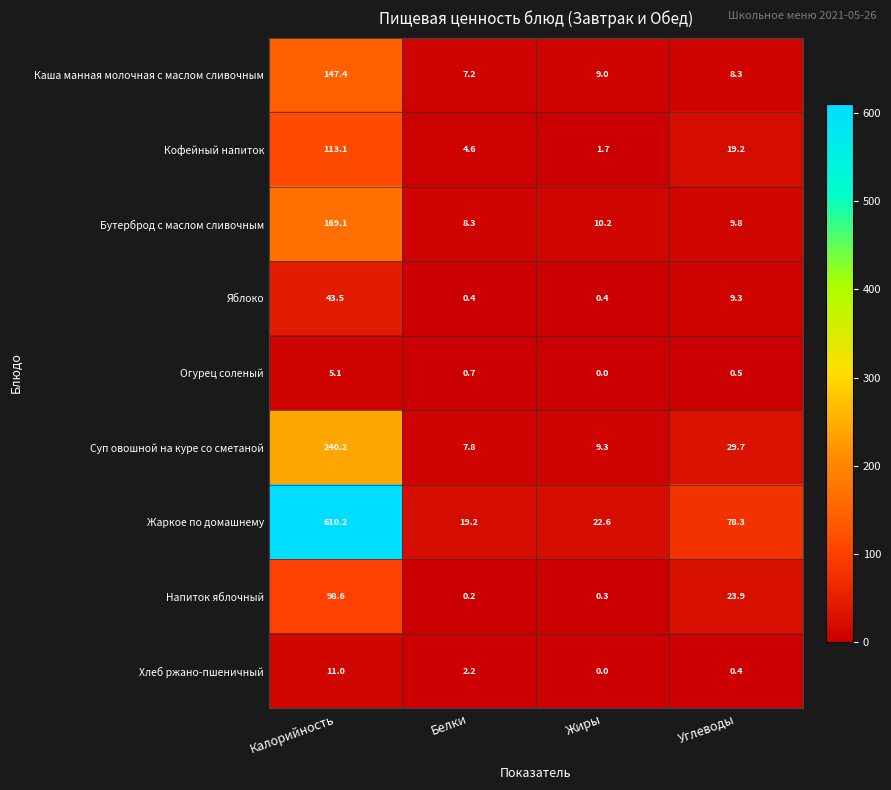

How many distinct data groups are displayed?

9